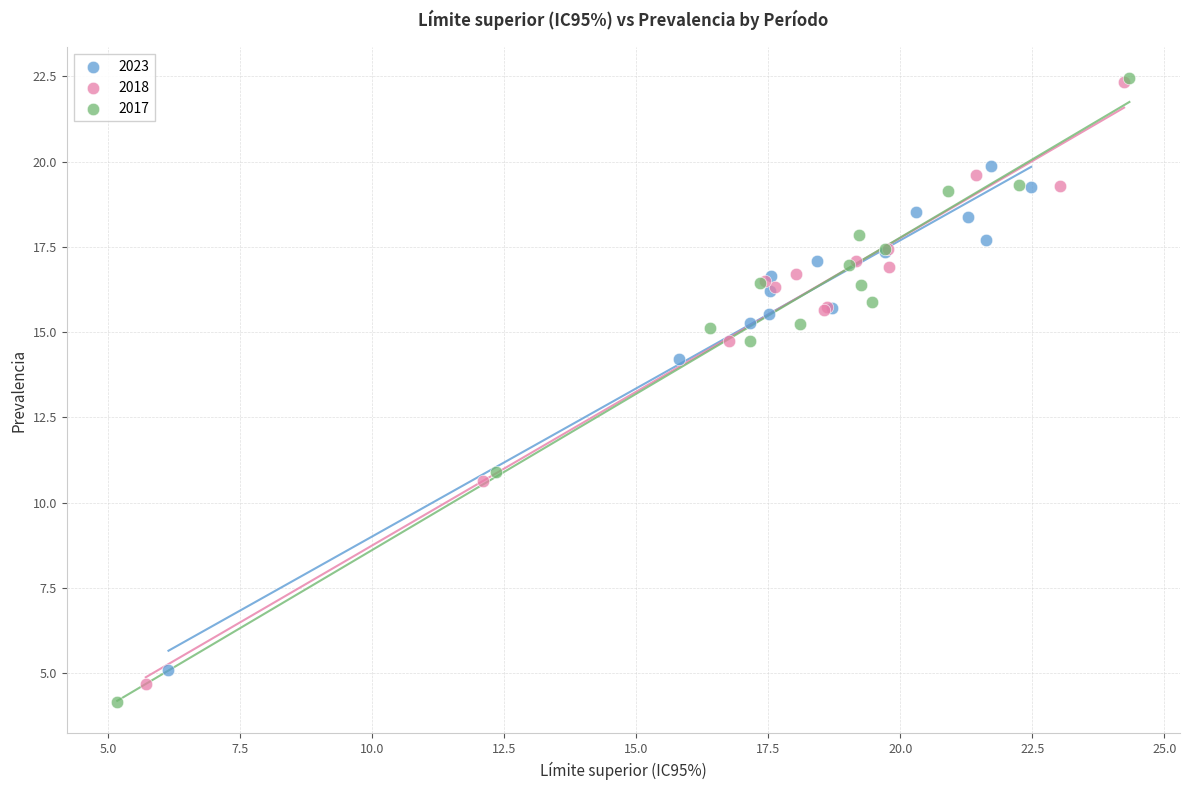

Which series has the largest Y range (max minus min)?

2017